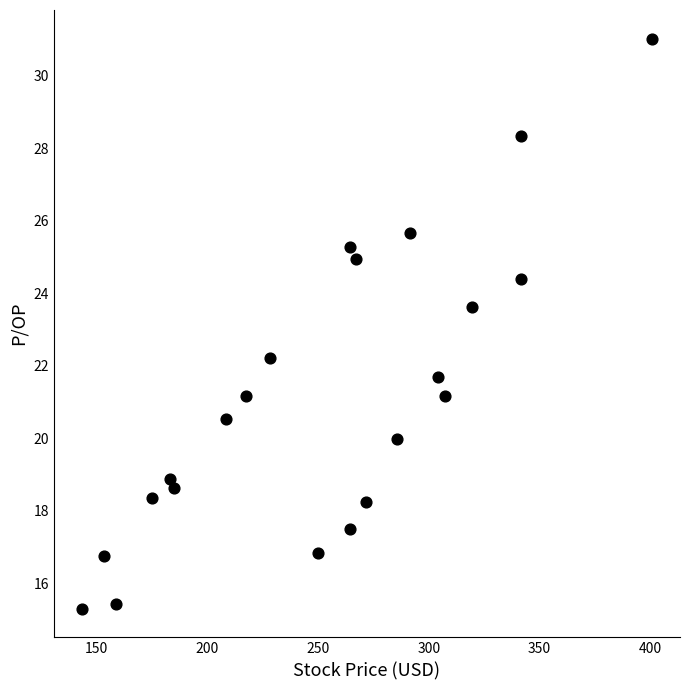

What is the range of Y values (max minus min)?

15.7